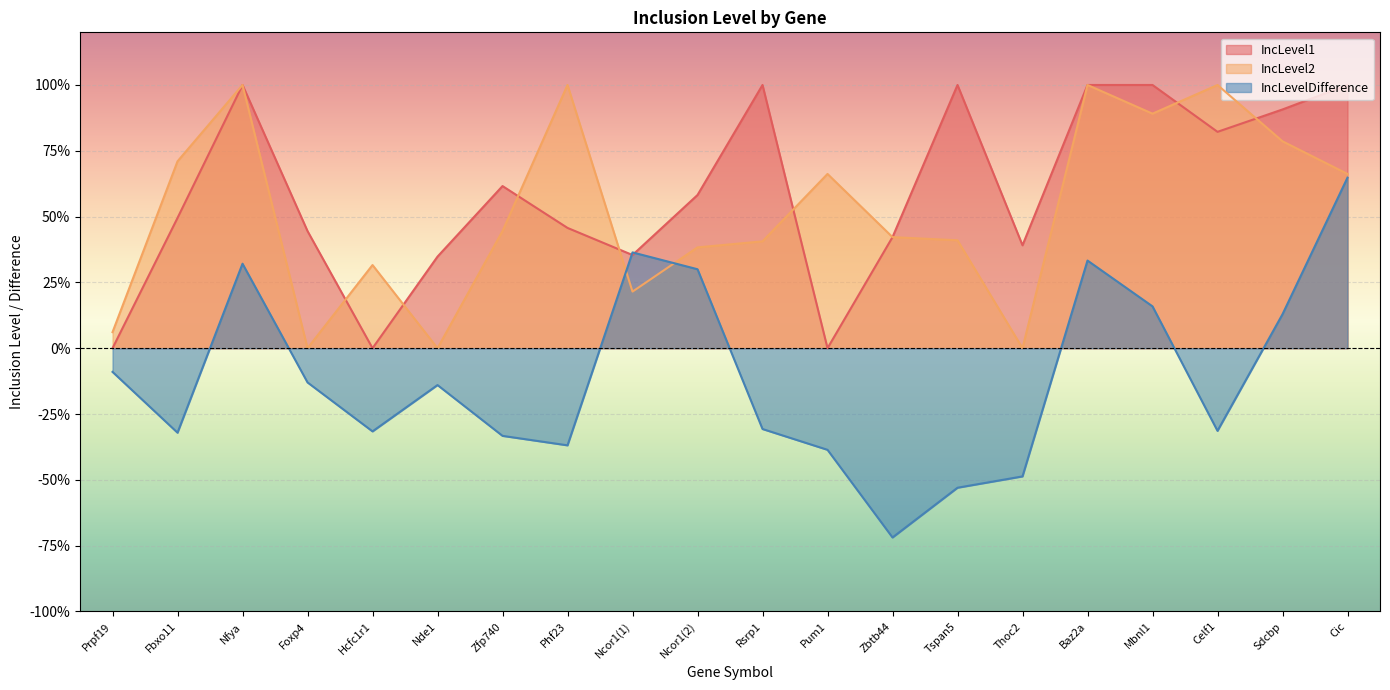

What is the average value of the IncLevelDifference series?

-0.1